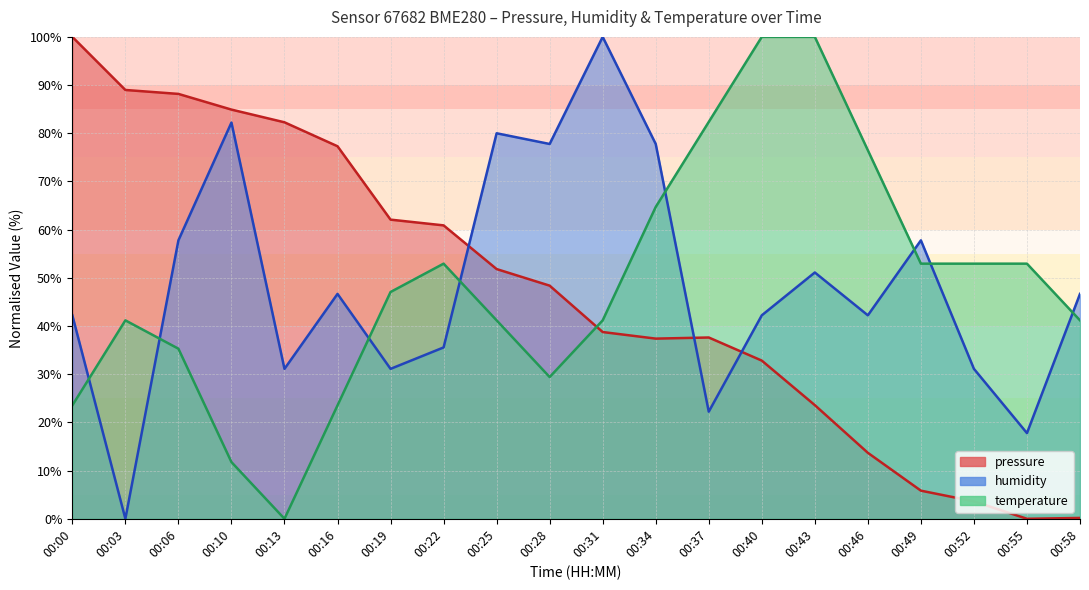

What is the difference between the second highest and minimum values in the temperature series?

100.0